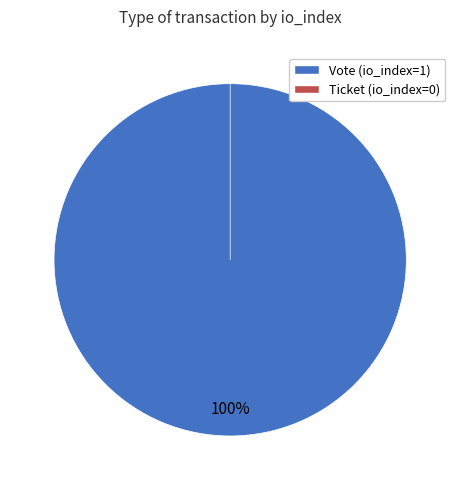

To the nearest percent, what portion does Vote (io_index=1) represent?

100%